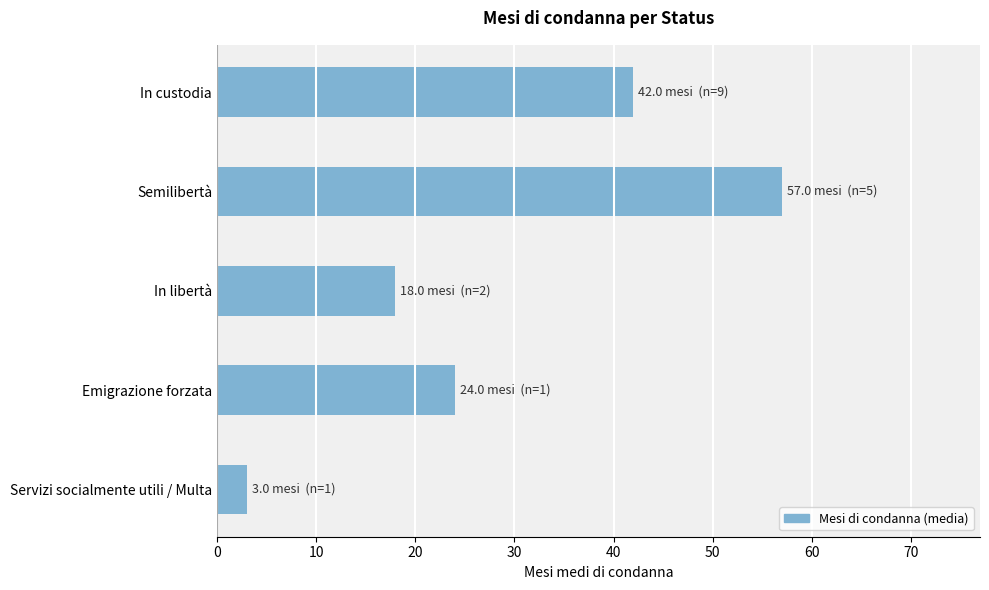

List the labels in order of value, largest first.

Semilibertà, In custodia, Emigrazione forzata, In libertà, Servizi socialmente utili / Multa